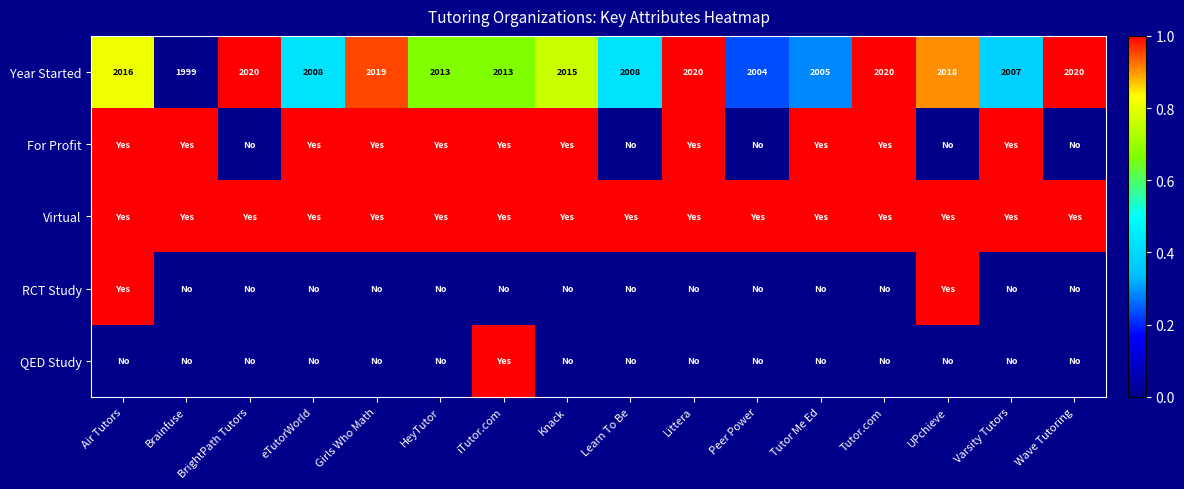

What is the minimum value for Year Started?

1999